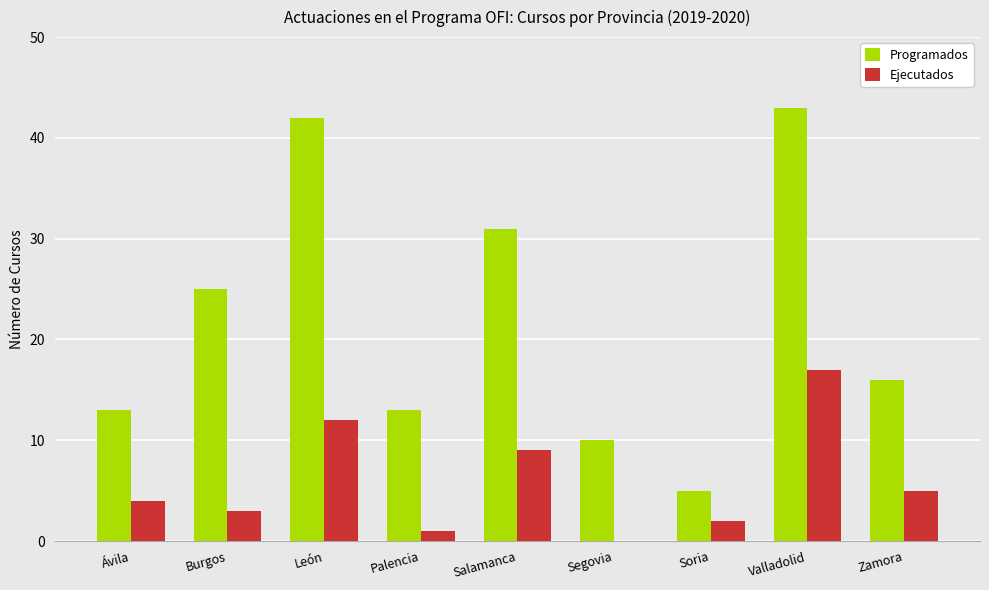

What is the sum of all Ejecutados values?

53